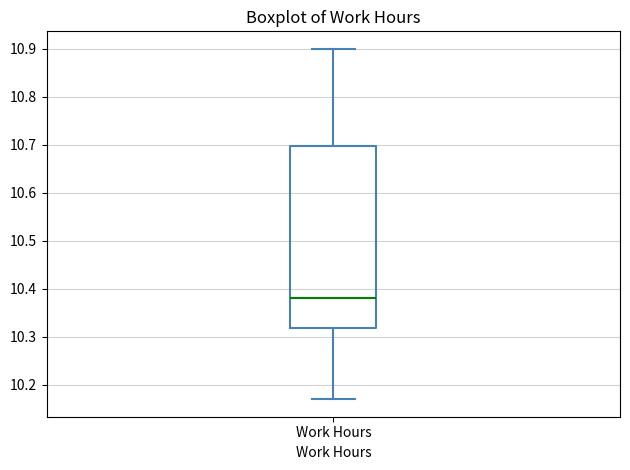

Transcribe this box plot: give where the median line is, the range the box spans, and where the two whiskers end, as read against the y-axis. The values are not printed on the chart, so give them approximately, as read against the axis.

median 10.38, box 10.32 to 10.70, whiskers 10.17 to 10.90